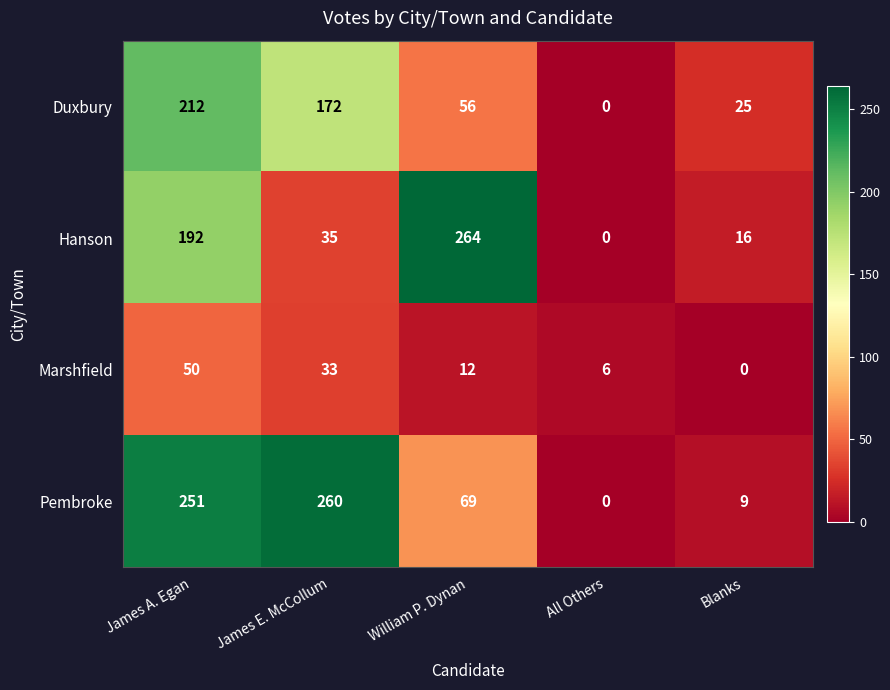

How many values in the Hanson series are below 35?

2